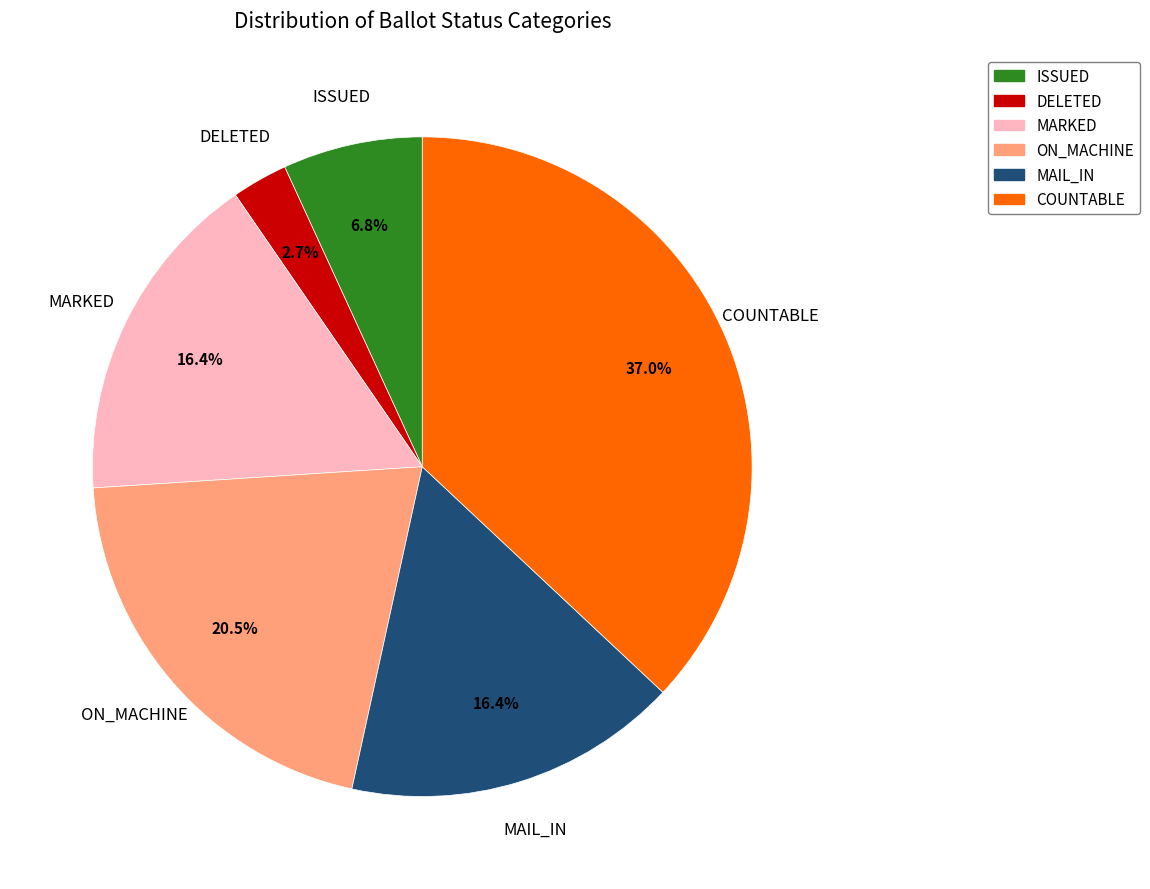

To the nearest percent, what is the difference between the largest and smallest slice percentages?

34%